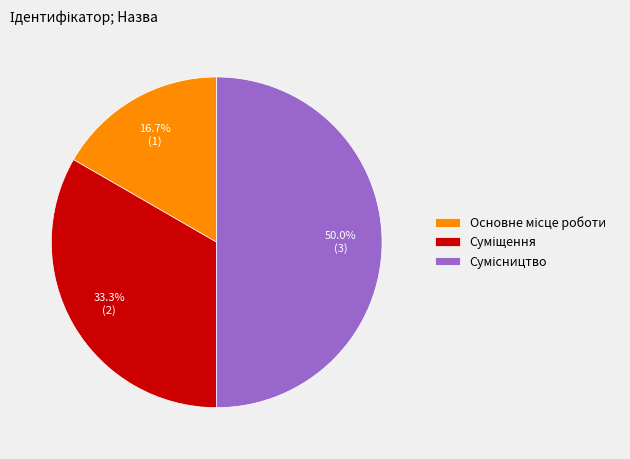

Count the number of slices in the pie.

3